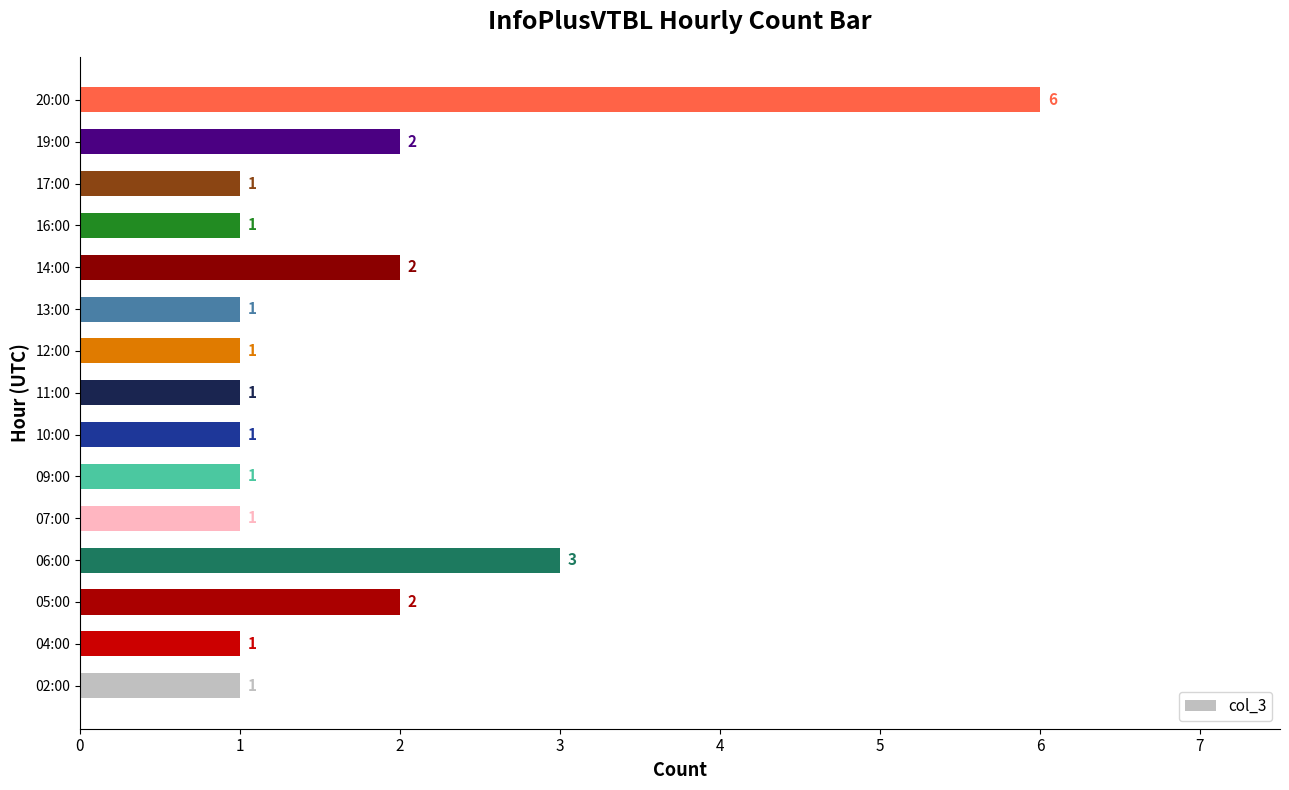

Reading bottom to top, extract all data points from this chart.

02:00=1	04:00=1	05:00=2	06:00=3	07:00=1	09:00=1	10:00=1	11:00=1	12:00=1	13:00=1	14:00=2	16:00=1	17:00=1	19:00=2	20:00=6